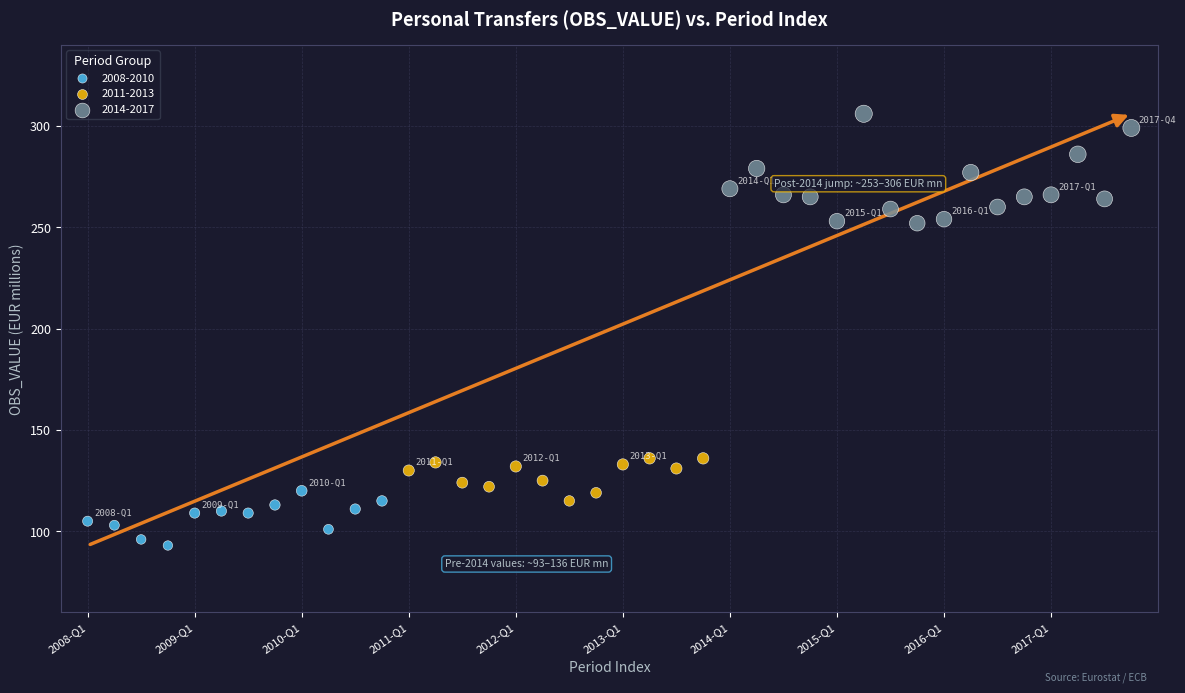

Which series contains the lowest Y value?

2008-2010